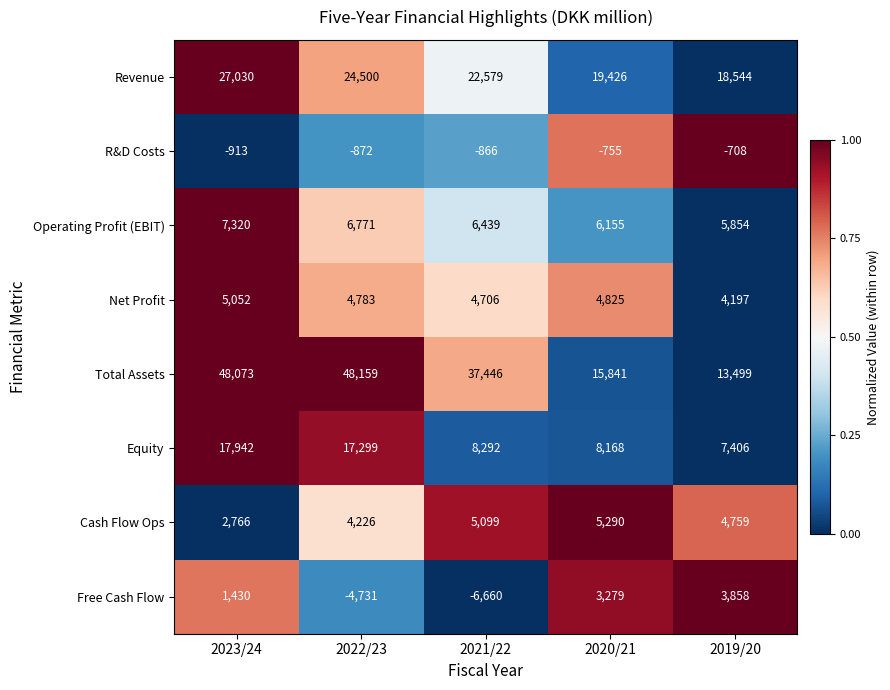

Count the Operating Profit (EBIT) values in the range 6155 to 6771.

3